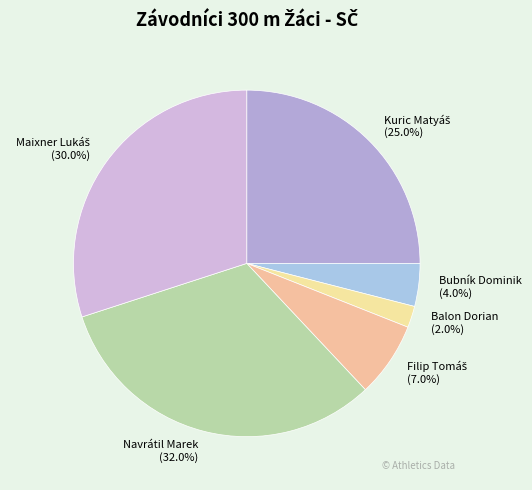

Is it true that Bubník Dominik is 11% of the pie?

False